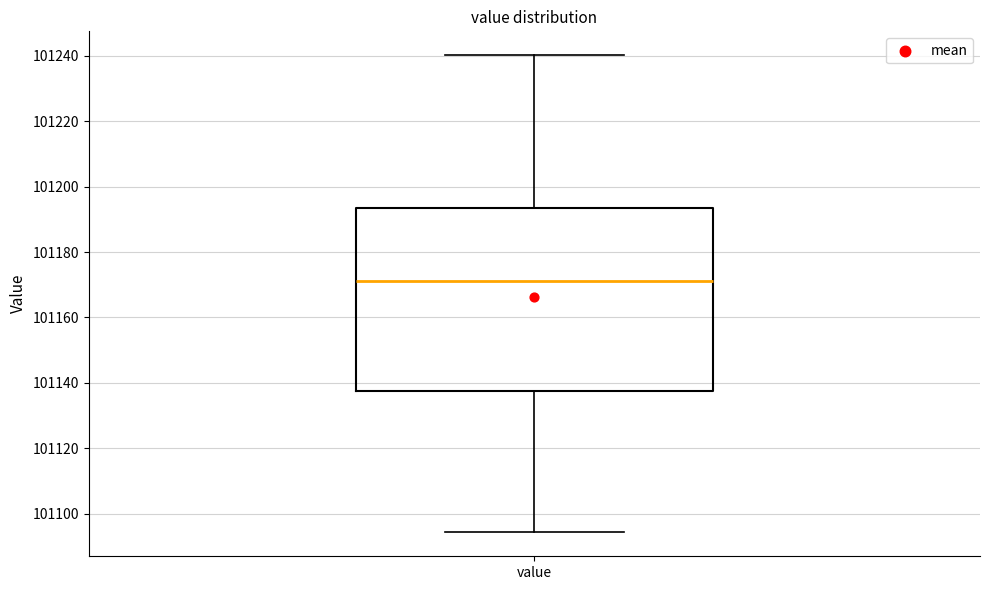

Read this box plot against the y-axis: the position of the median line, the range covered by the box, and the ends of both whiskers. The values are not printed on the chart, so give them approximately, as read against the axis.

median 101172, box 101138 to 101194, whiskers 101094 to 101240